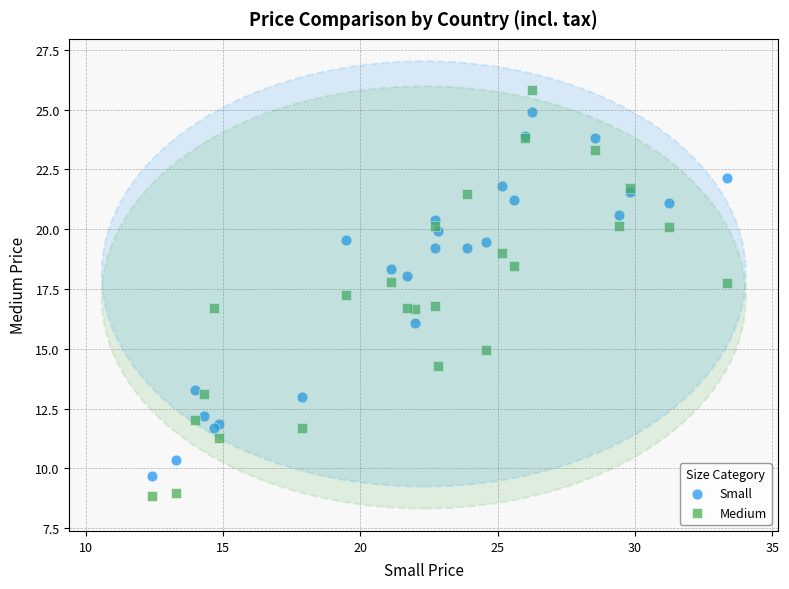

Which series has the widest spread of Y values?

Medium